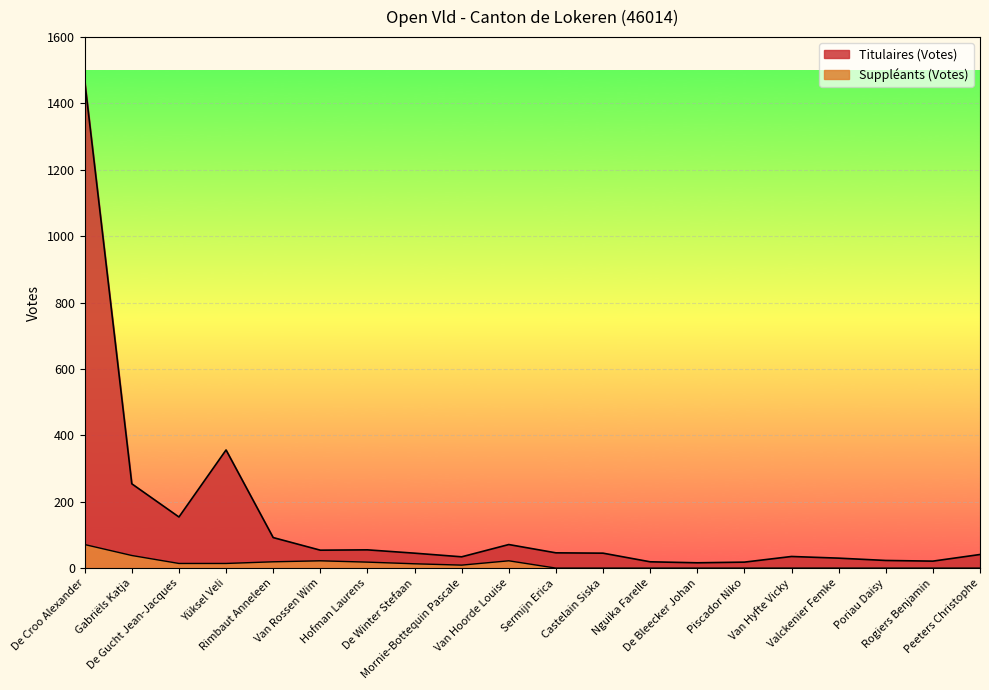

How many data points in Titulaires (Votes) are above 45?

9